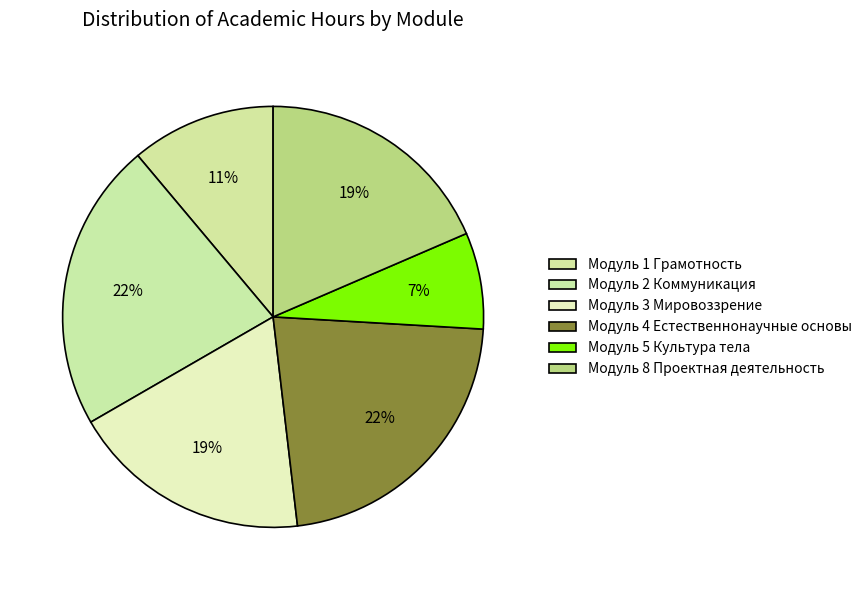

Does Модуль 5 Культура тела represent more than half of the total?

No